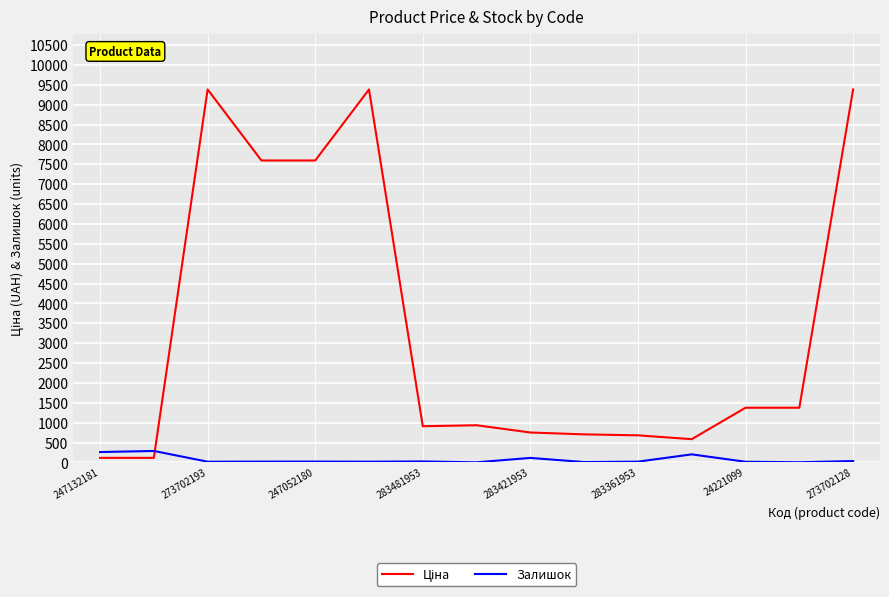

What is the greatest value displayed?

9384.0